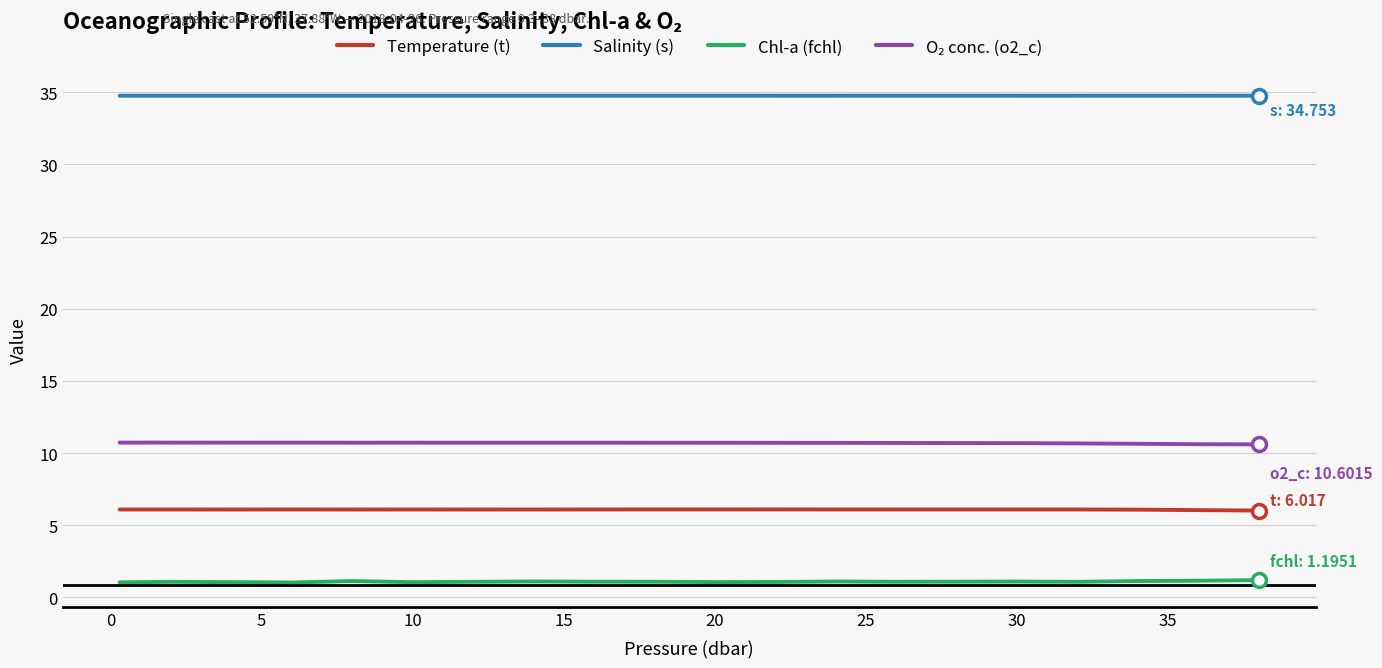

True or false: Temperature (t) and Salinity (s) cross at least once.

False